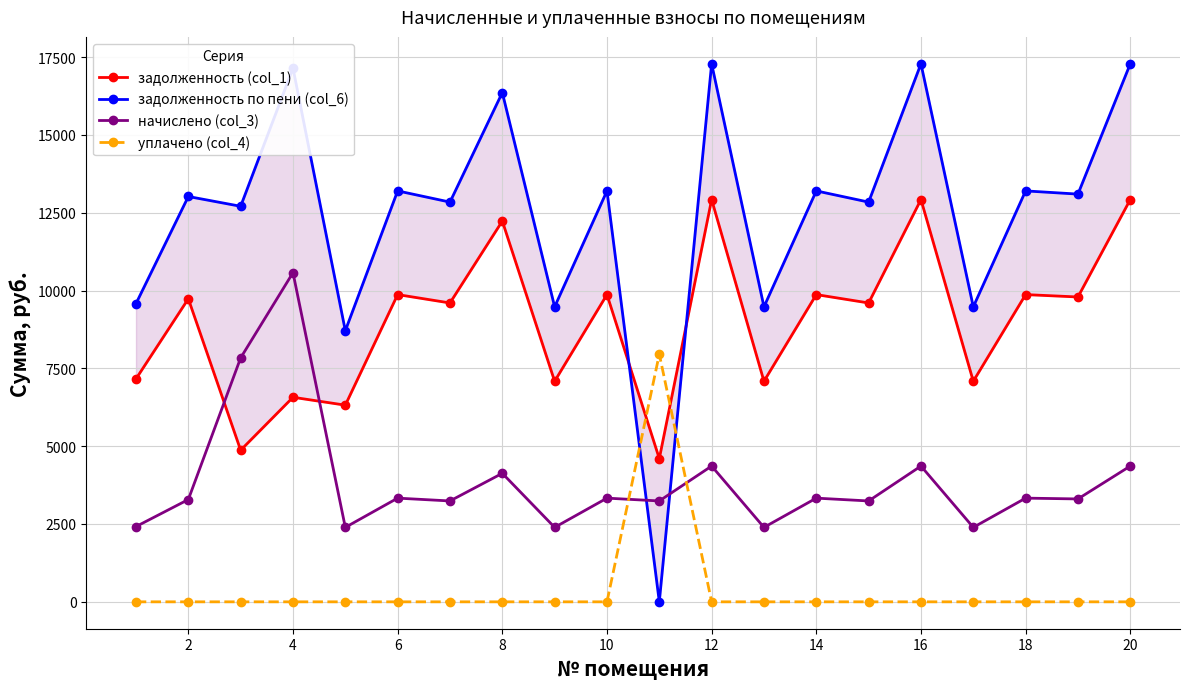

How many times do задолженность по пени (col_6) and уплачено (col_4) cross each other?

2